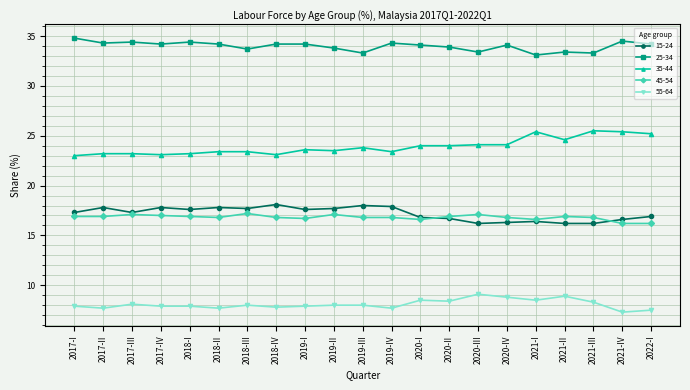

True or false: 55-64 and 35-44 cross at least once.

False